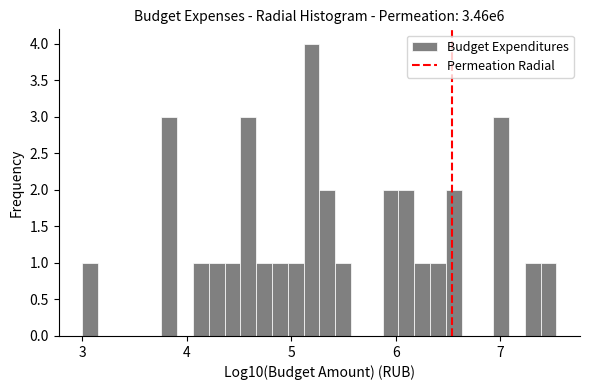

Read against the x-axis, roughly where is the centre of the tallest bar?

5.2